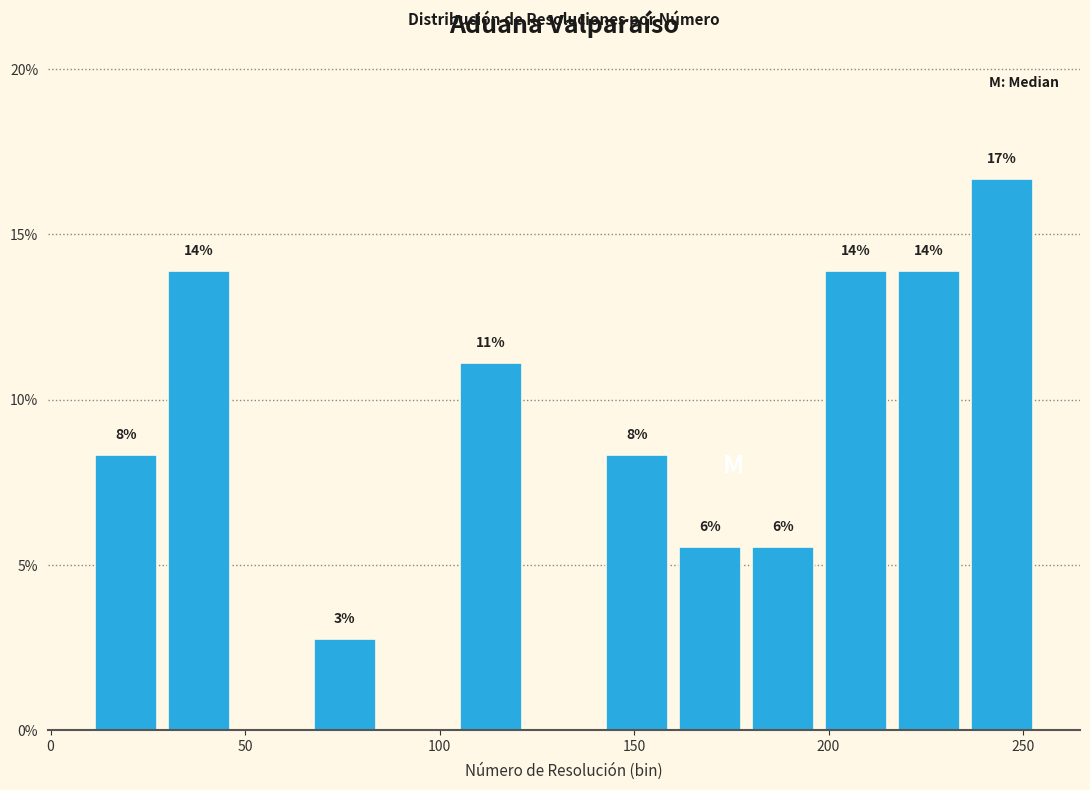

Read against the x-axis, roughly where is the centre of the tallest bar?

245